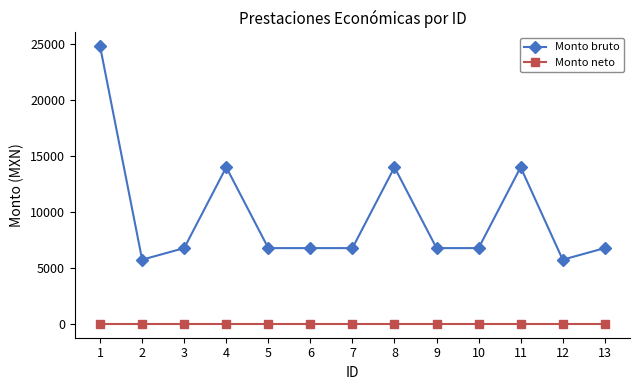

Reading left to right, extract all data points from this chart.

Monto bruto: 24838.0	5741.5	6778.0	14015.5	6778.0	6778.0	6778.0	14015.5	6778.0	6778.0	14015.5	5741.5	6778.0
Monto neto: 0.0	0.0	0.0	0.0	0.0	0.0	0.0	0.0	0.0	0.0	0.0	0.0	0.0